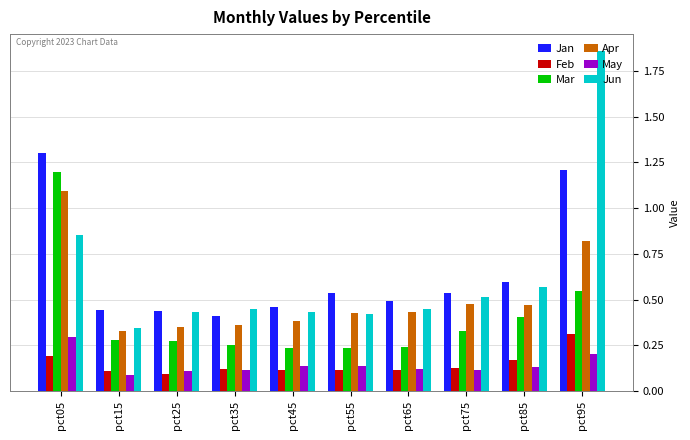

Which series has the largest range (max minus min)?

Jun